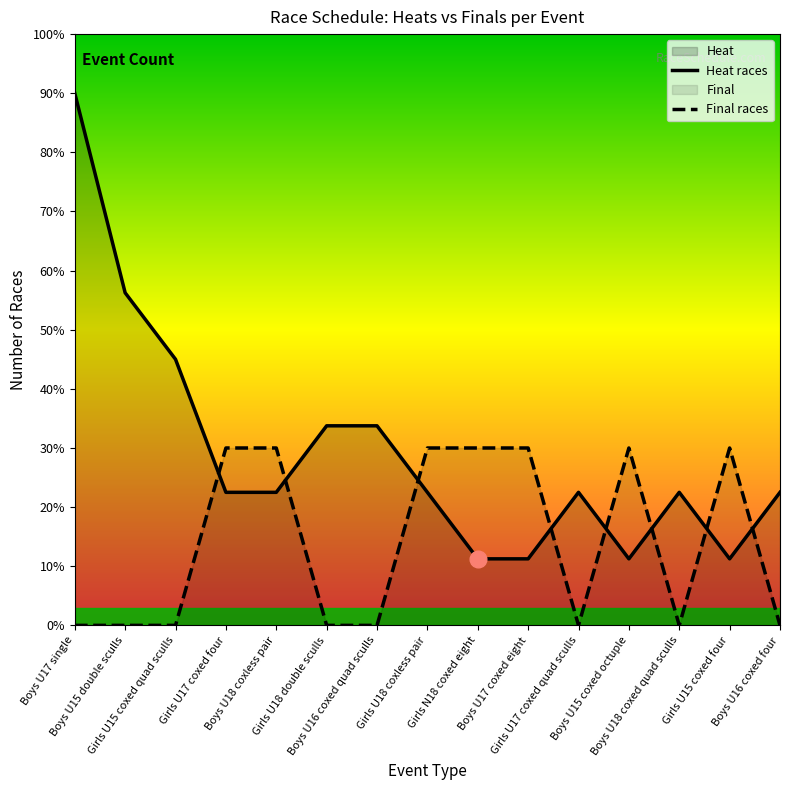

What is the lowest value of the Heat series?

1.1